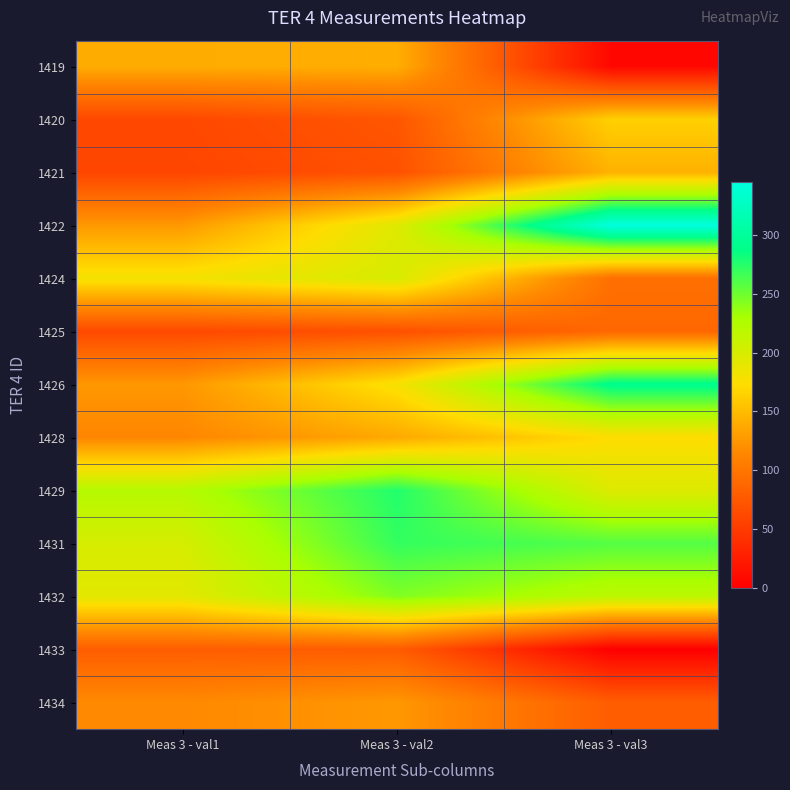

Reading right to left, transcribe all the data shown in this chart.

1419: Meas 3 - val3=7	Meas 3 - val2=141	Meas 3 - val1=140
1420: Meas 3 - val3=164	Meas 3 - val2=73	Meas 3 - val1=61
1421: Meas 3 - val3=144	Meas 3 - val2=69	Meas 3 - val1=59
1422: Meas 3 - val3=345	Meas 3 - val2=194	Meas 3 - val1=127
1424: Meas 3 - val3=95	Meas 3 - val2=199	Meas 3 - val1=180
1425: Meas 3 - val3=88	Meas 3 - val2=68	Meas 3 - val1=62
1426: Meas 3 - val3=292	Meas 3 - val2=178	Meas 3 - val1=126
1428: Meas 3 - val3=173	Meas 3 - val2=138	Meas 3 - val1=114
1429: Meas 3 - val3=195	Meas 3 - val2=276	Meas 3 - val1=222
1431: Meas 3 - val3=259	Meas 3 - val2=270	Meas 3 - val1=200
1432: Meas 3 - val3=217	Meas 3 - val2=244	Meas 3 - val1=191
1433: Meas 3 - val3=0	Meas 3 - val2=78	Meas 3 - val1=79
1434: Meas 3 - val3=79	Meas 3 - val2=126	Meas 3 - val1=116